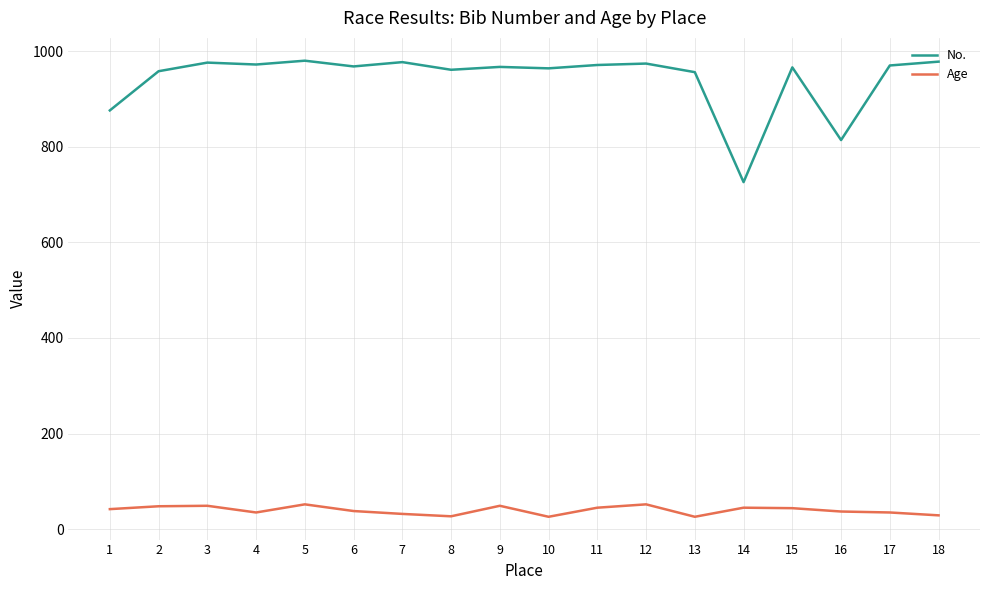

What is the spread (max minus min) of values at 11?

926